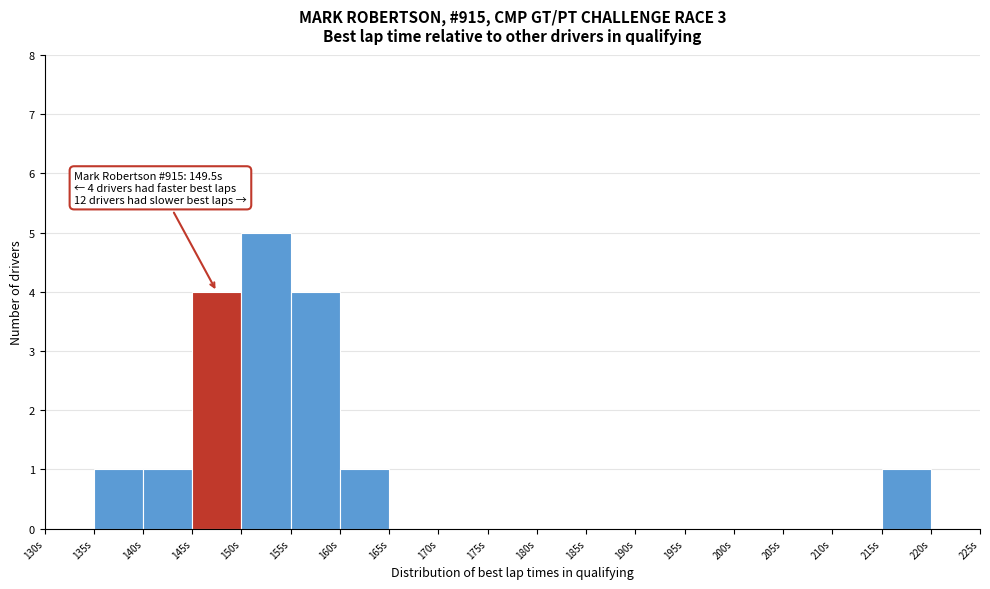

Over which range of the x-axis is the bar tallest?

150 to 155